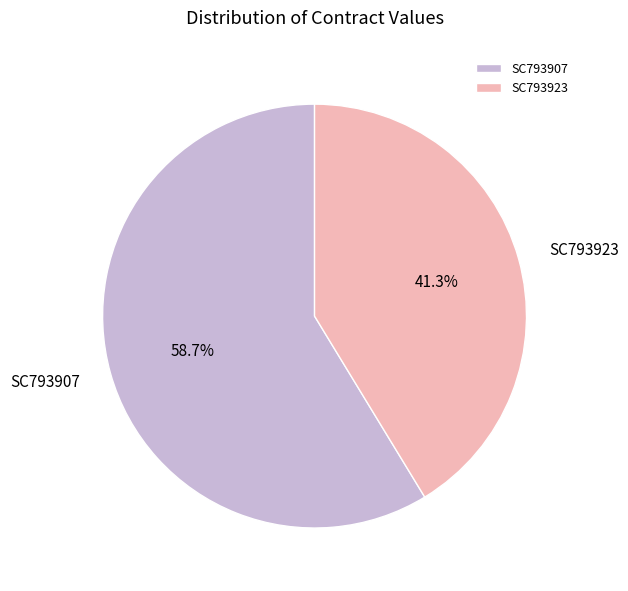

Does any single category account for the majority?

Yes